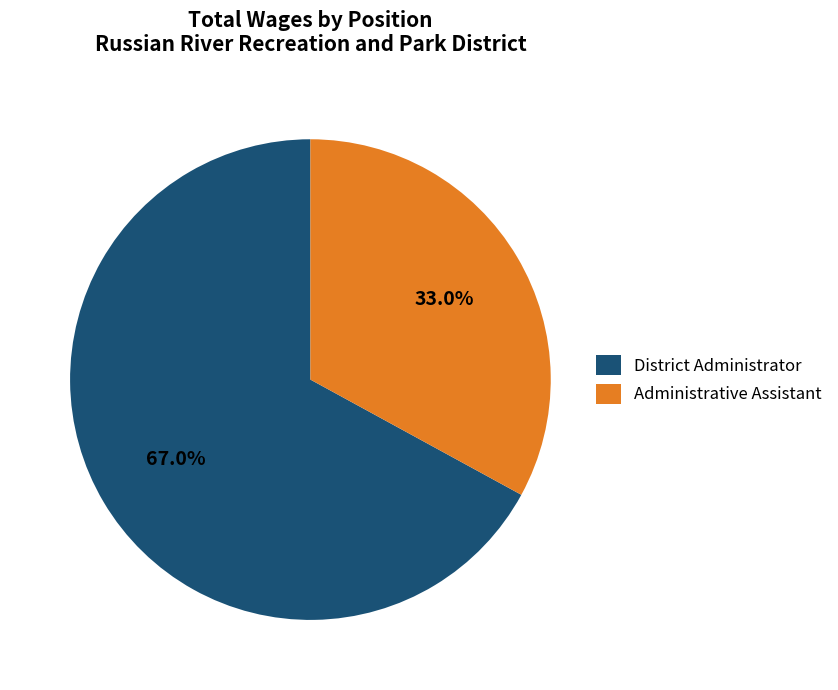

Which category has the biggest portion of the pie?

District Administrator